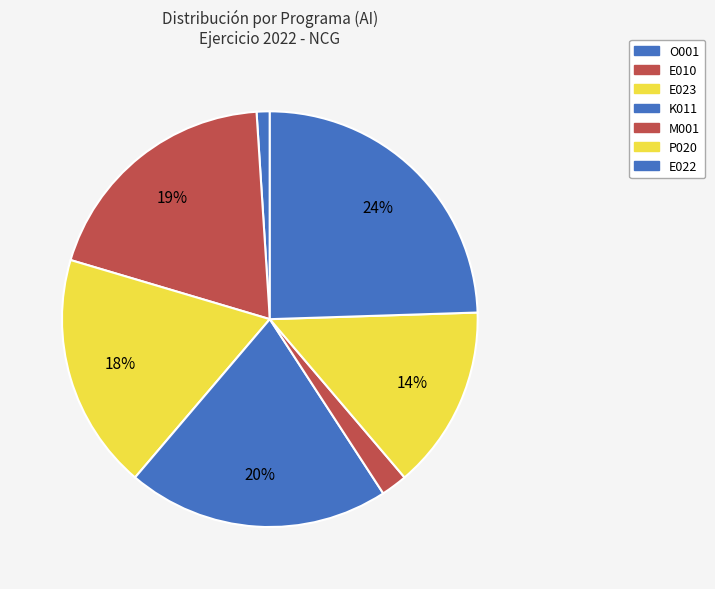

To the nearest percent, what percentage of the pie is P020?

14%